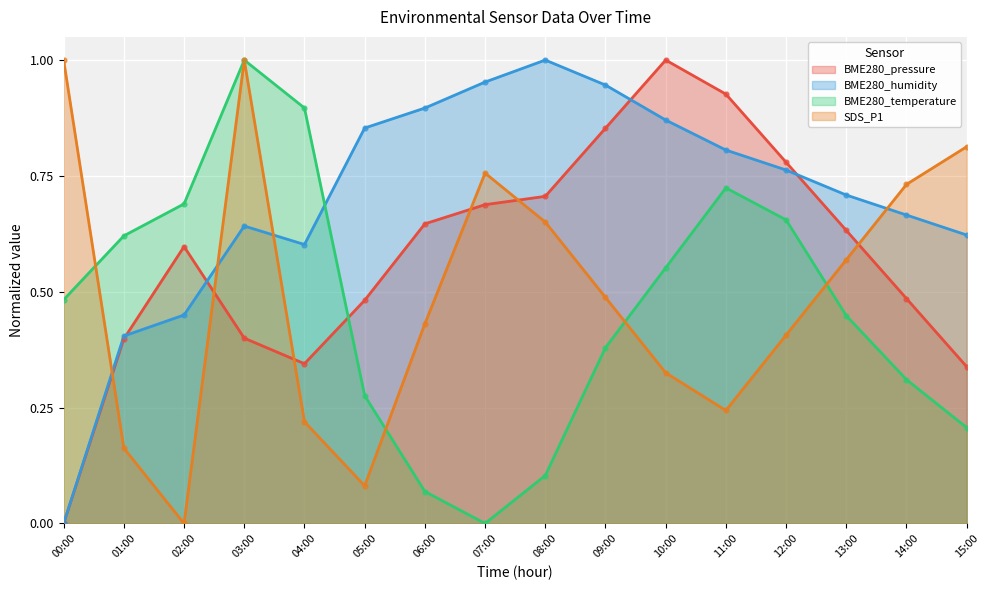

Is the value of BME280_humidity at 01:00 greater than the value of SDS_P1 at 08:00?

No